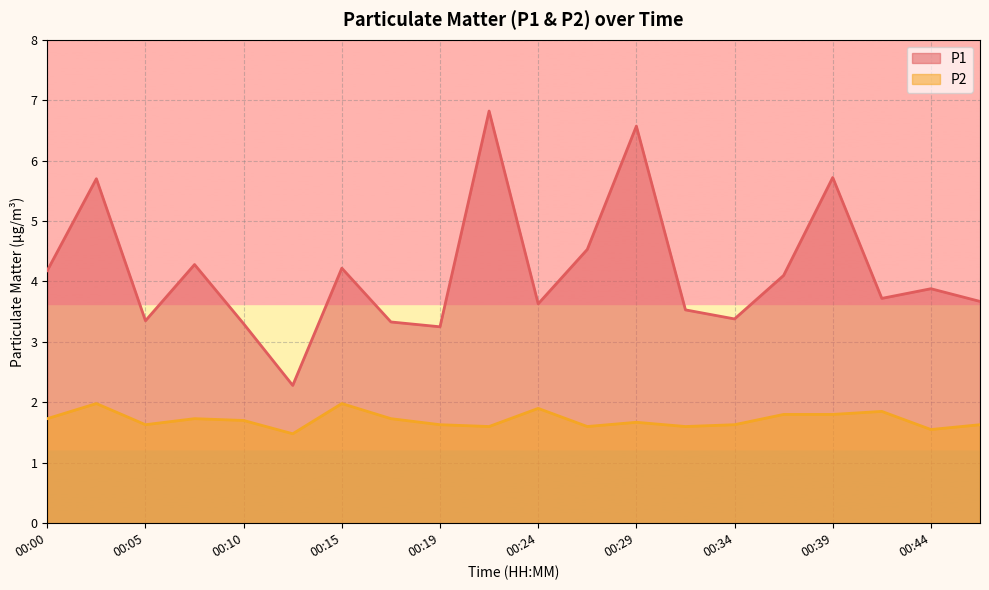

At which category is the sum across all series the highest?

00:22